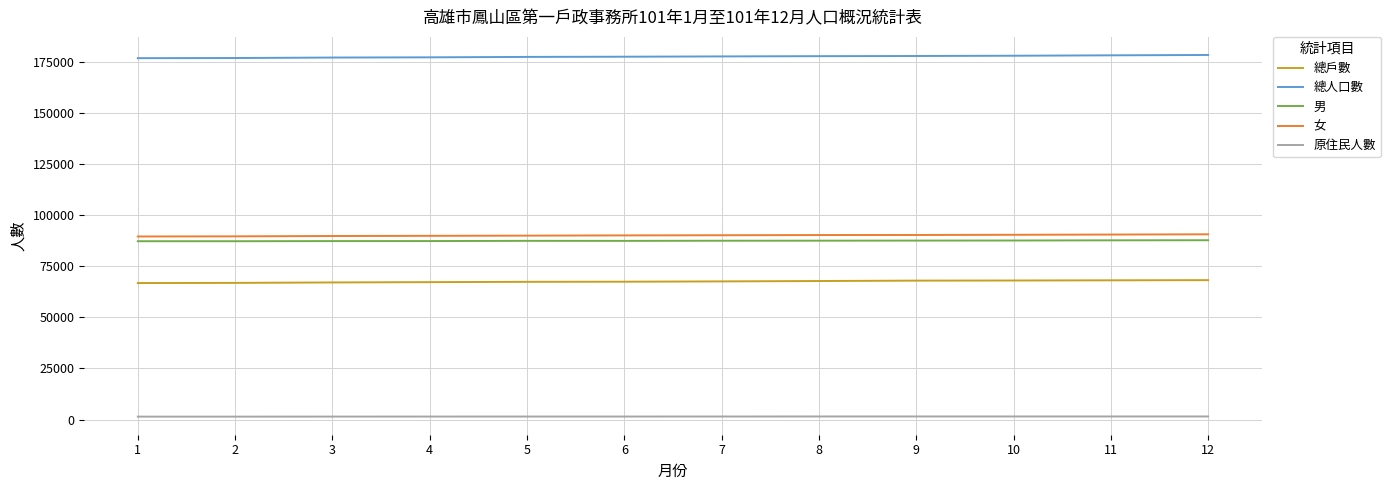

The value of 總人口數 at 8 is 78841. True or false?

False